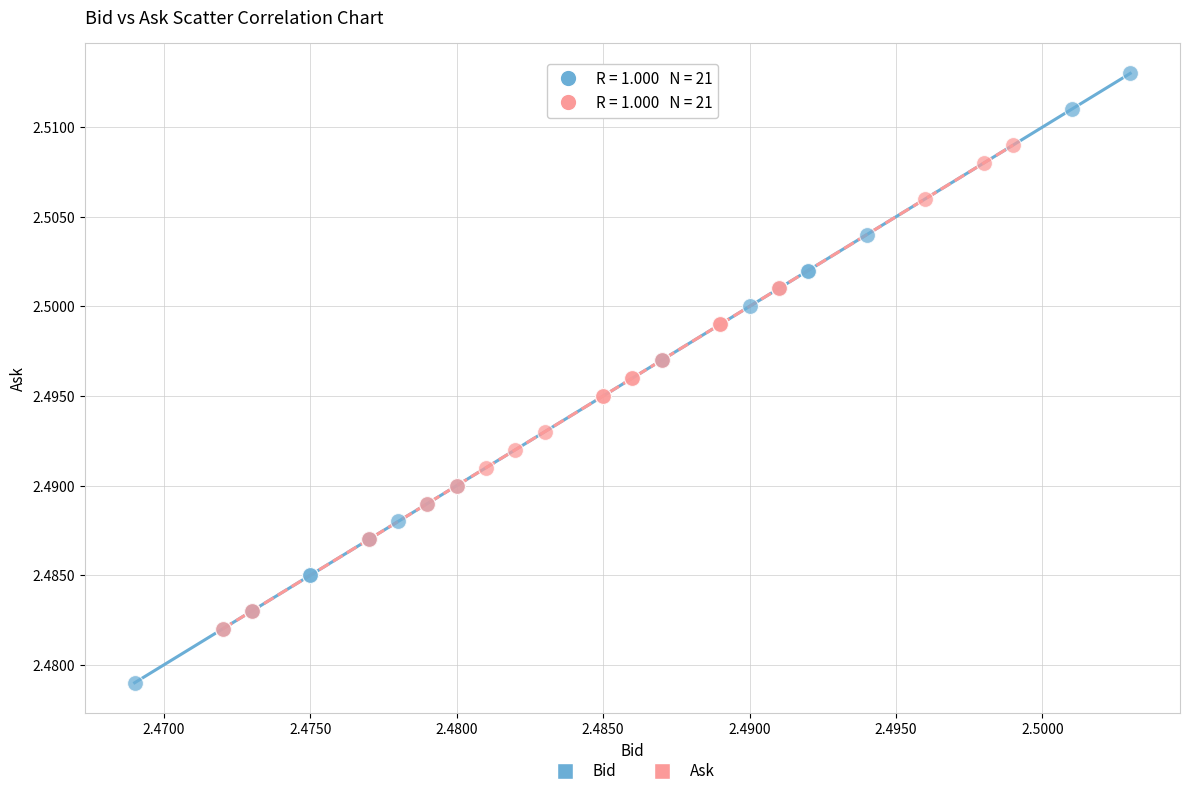

Which series contains the highest Y value?

Bid